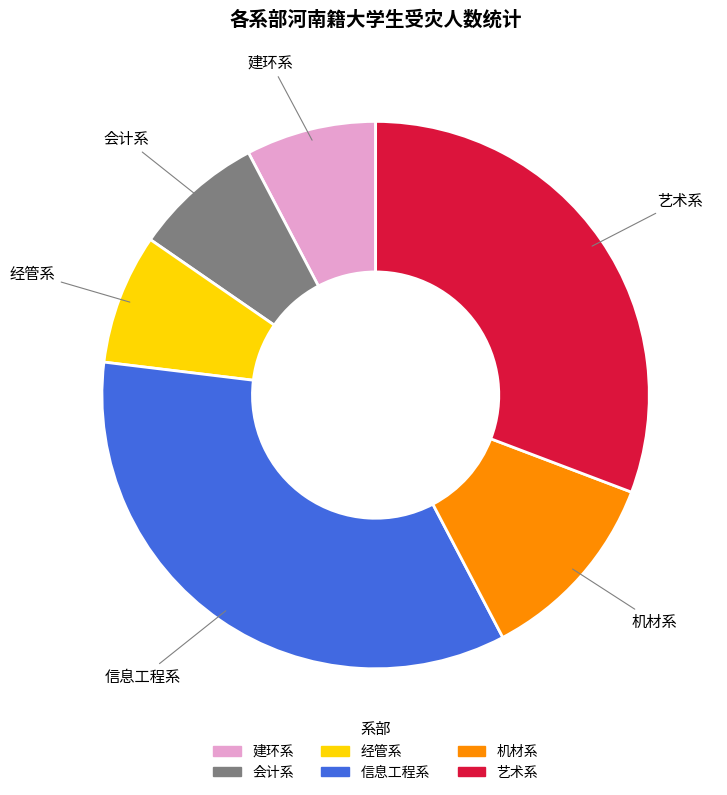

Which has a higher value, 信息工程系 or 艺术系?

信息工程系